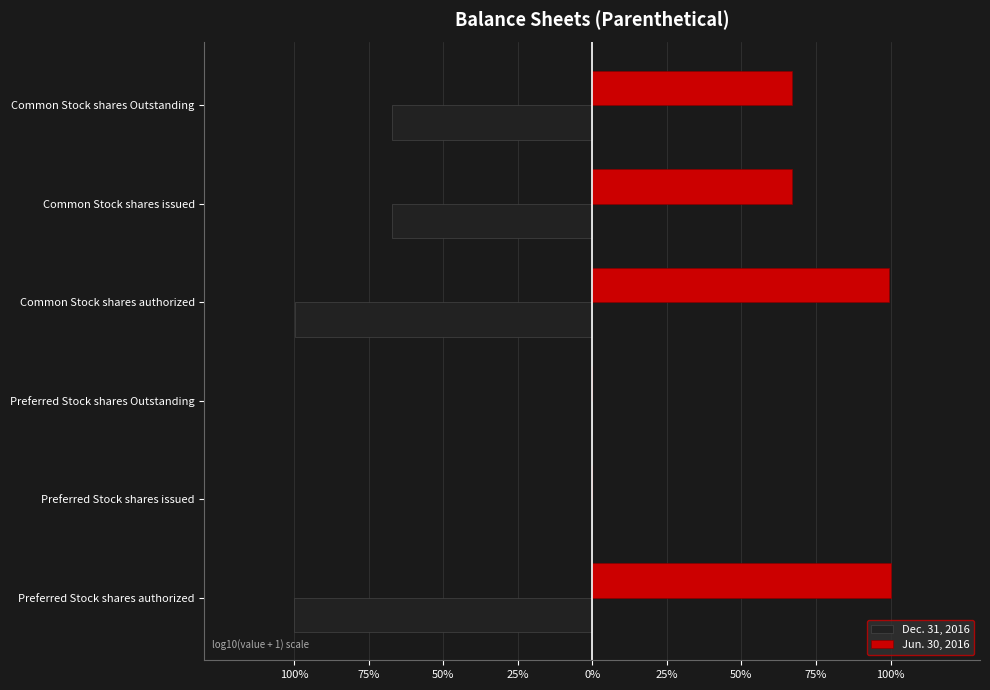

What are all the series names shown in the legend?

Dec. 31, 2016, Jun. 30, 2016